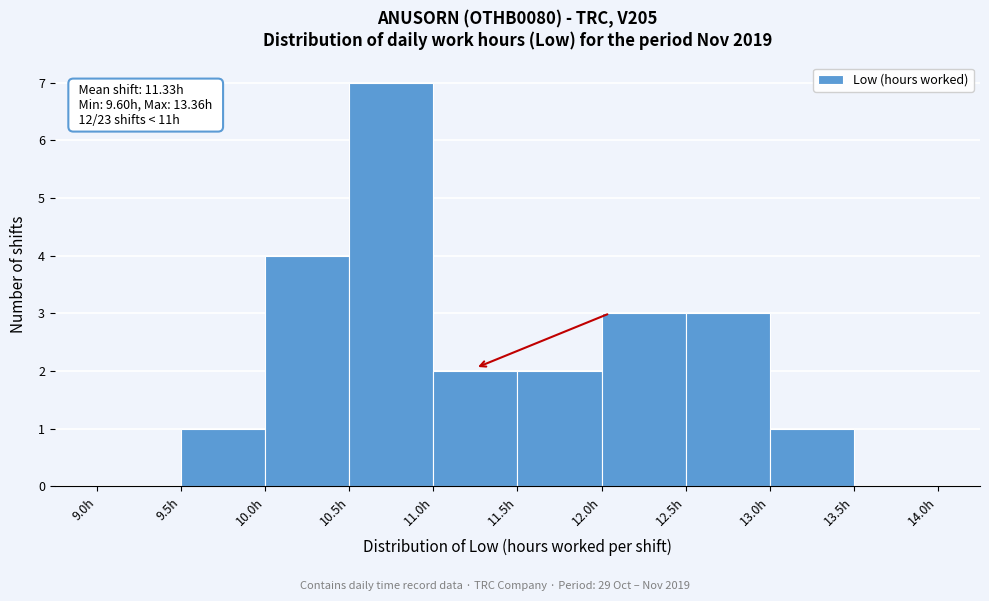

Which range on the x-axis has the tallest bar?

10.5 to 11.0